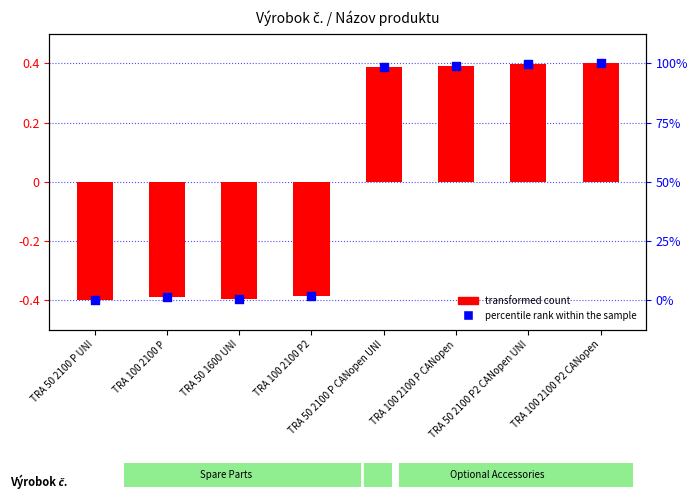

Which series reaches the maximum Y coordinate?

transformed count